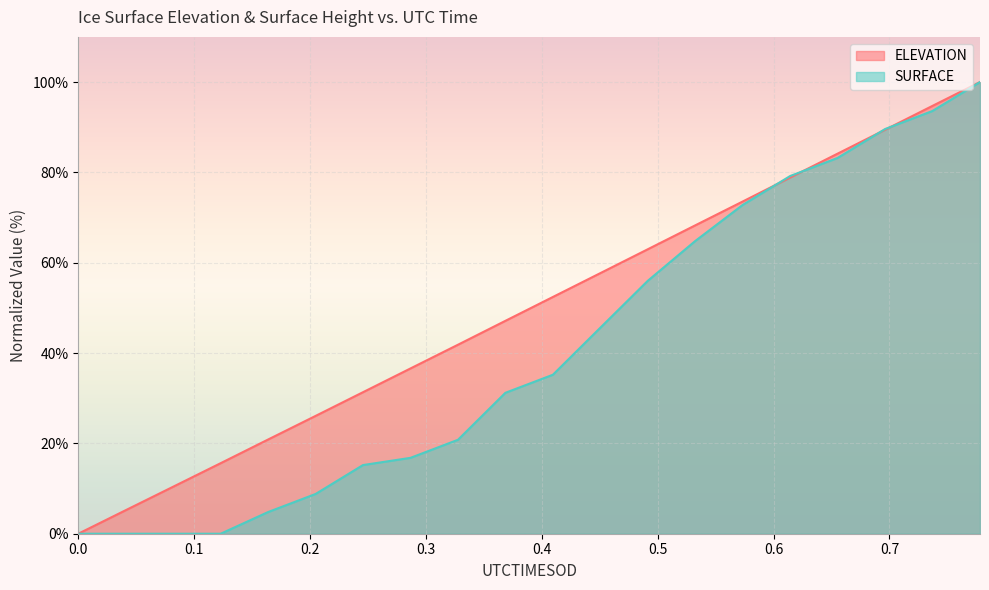

What is the difference between the second highest and second lowest values in the SURFACE line series?

93.6